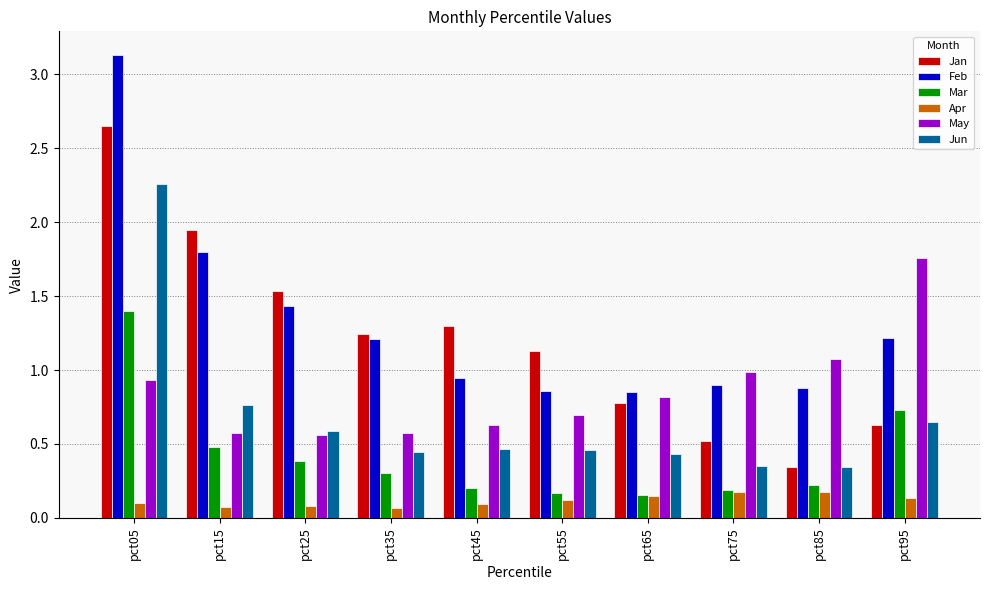

Which category has the highest value across all series?

pct05